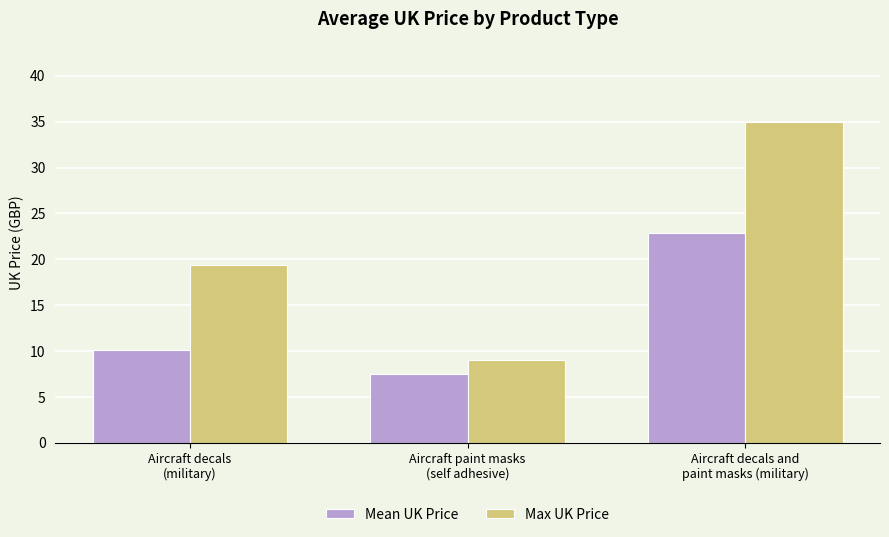

How many values in the Mean UK Price series are below 10?

1